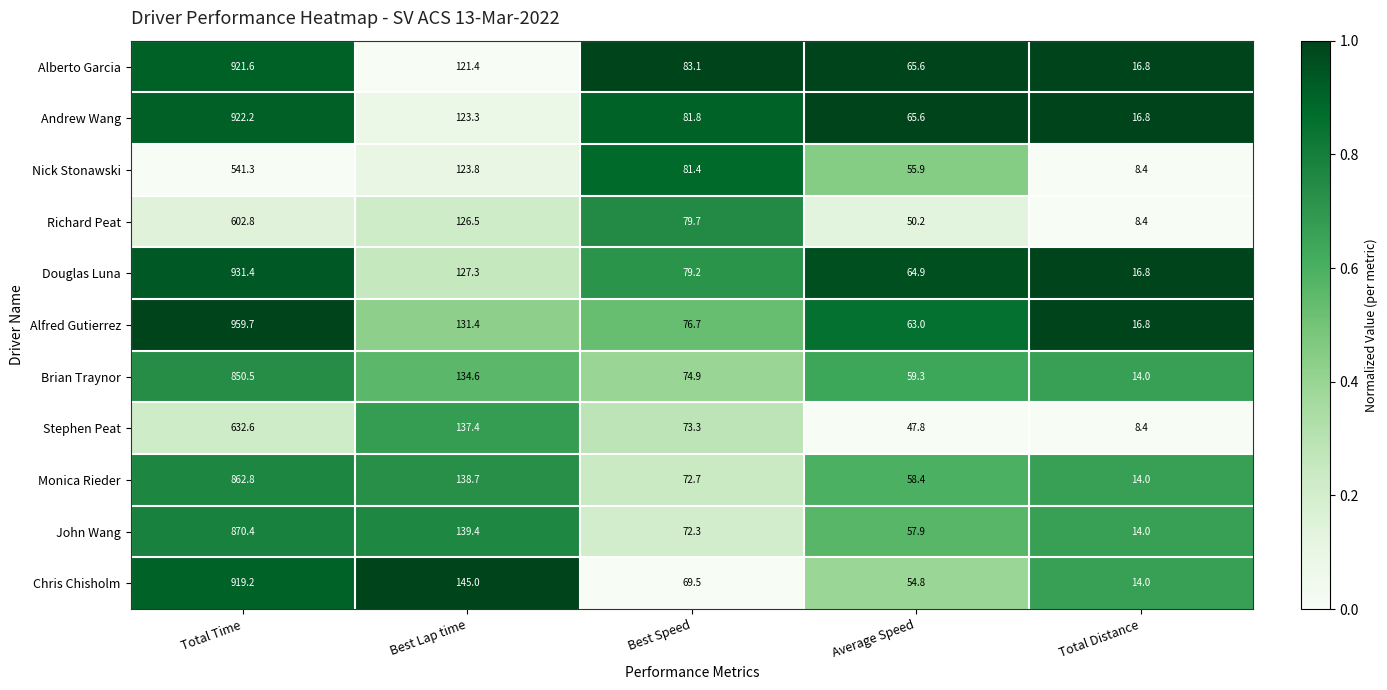

List the labels in order of Richard Peat value, largest first.

Total Time, Best Lap time, Best Speed, Average Speed, Total Distance